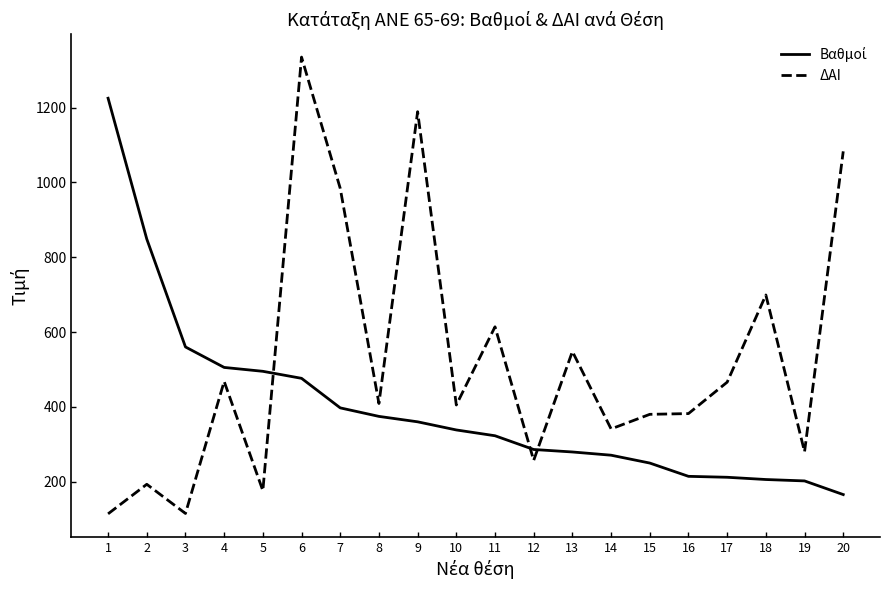

Which series has the largest range (max minus min)?

ΔΑΙ